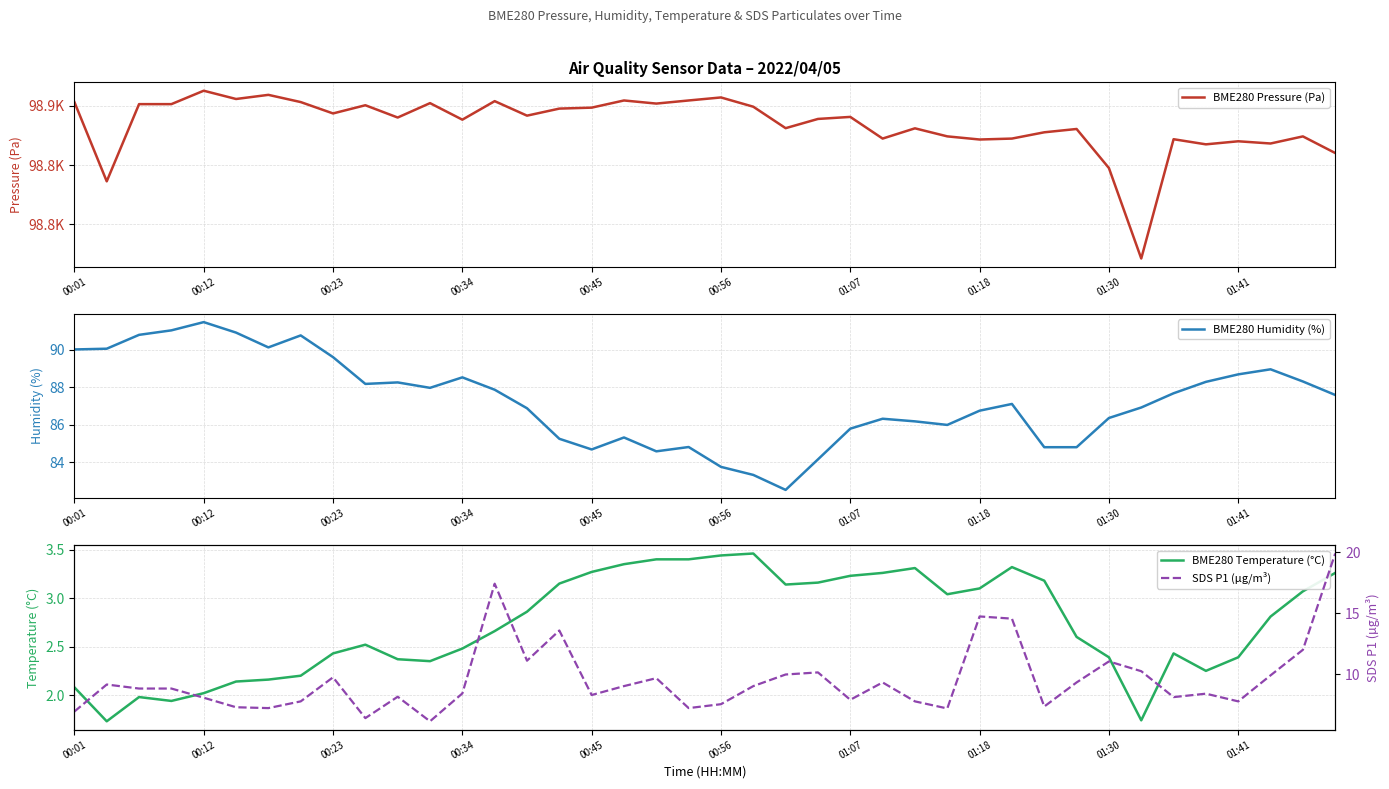

Where does the BME280 Temperature (°C) series first go above 2?

00:01